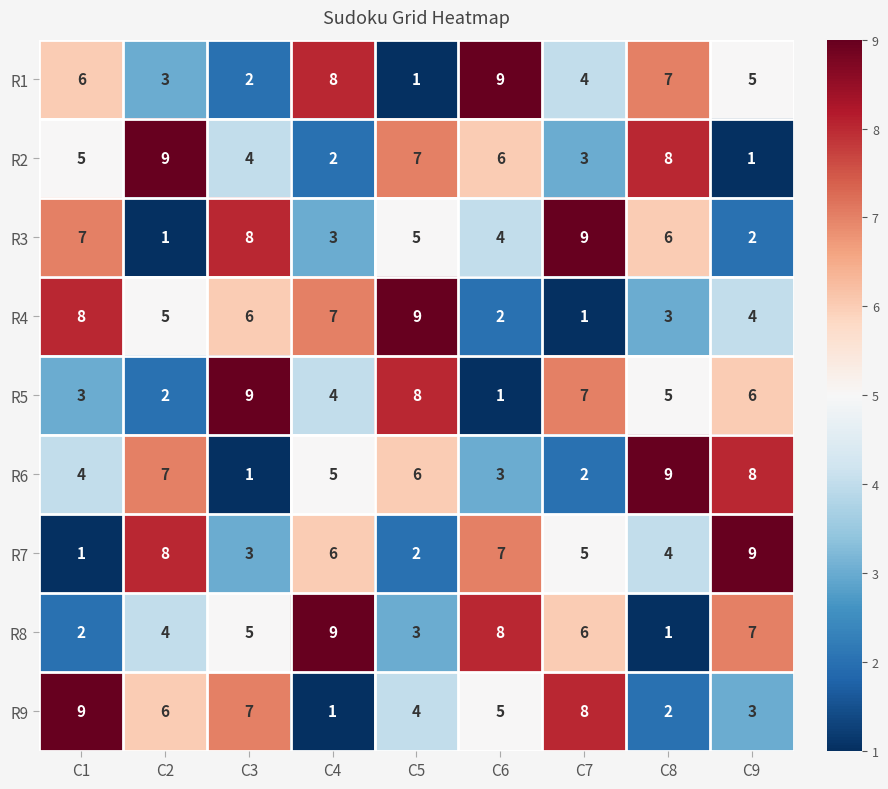

What is the difference between the highest and lowest values at C5?

8